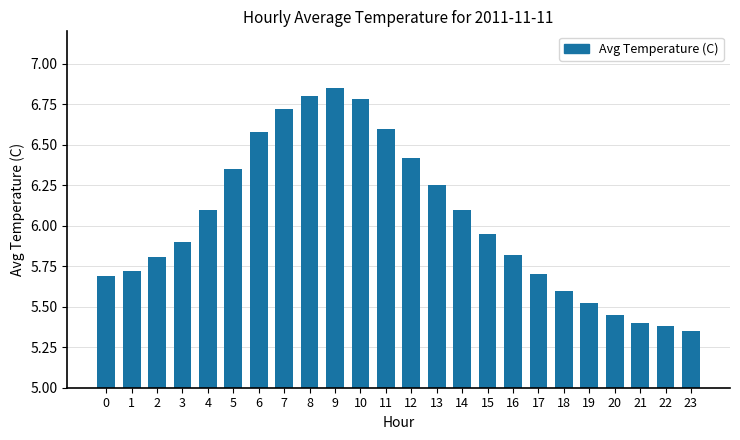

The chart shows a value of 9.3 at 1. True or false?

False